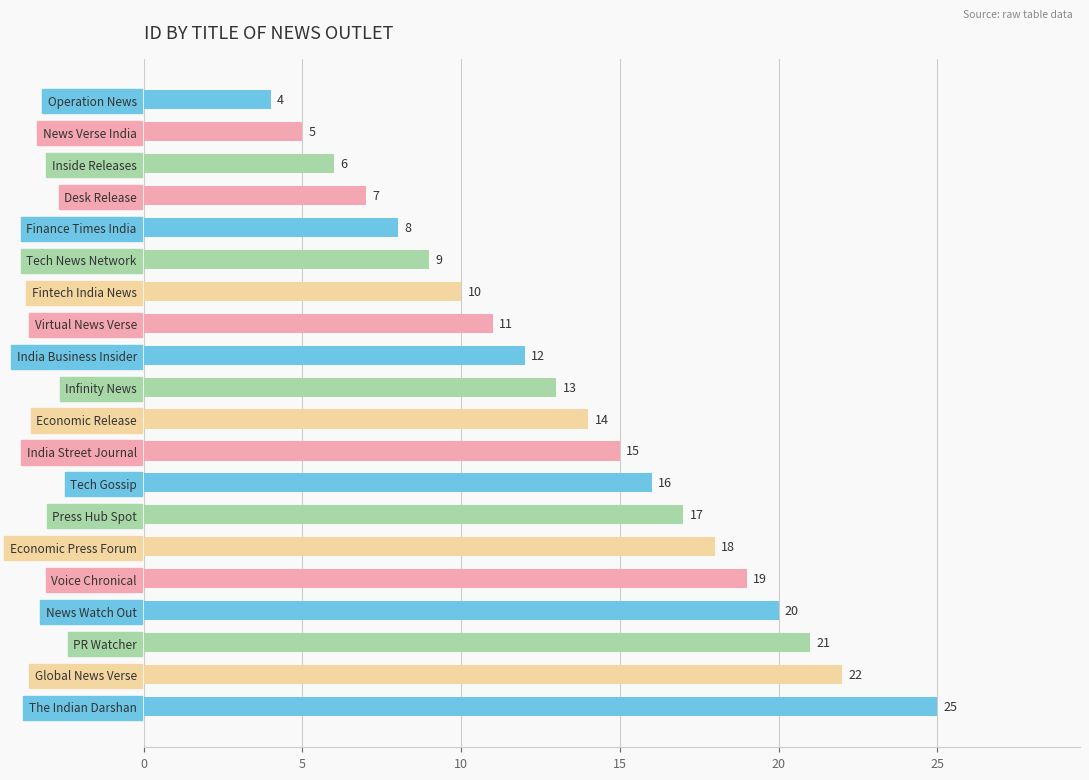

Where is the data nearest to the value 14?

Economic Release